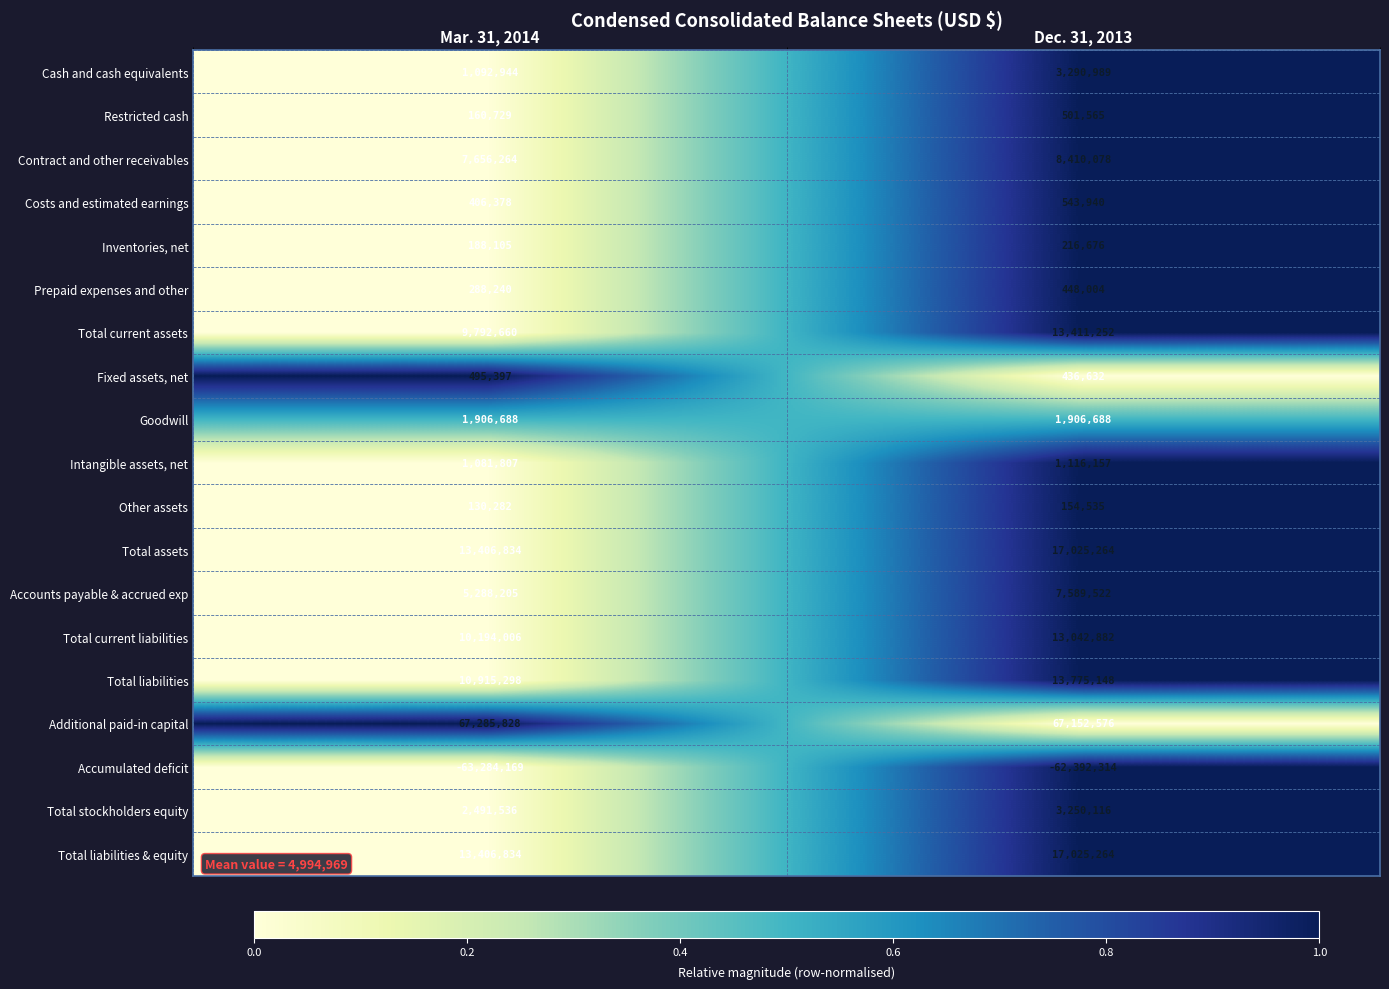

What is the difference between the highest and lowest values at Mar. 31, 2014?

130569997